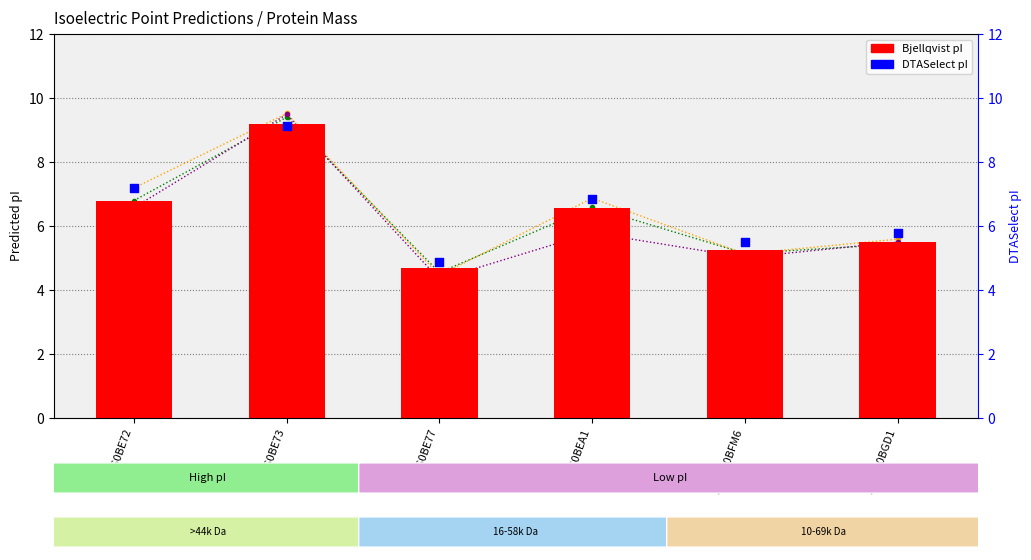

Which series has the largest total across all categories?

DTASelect pI